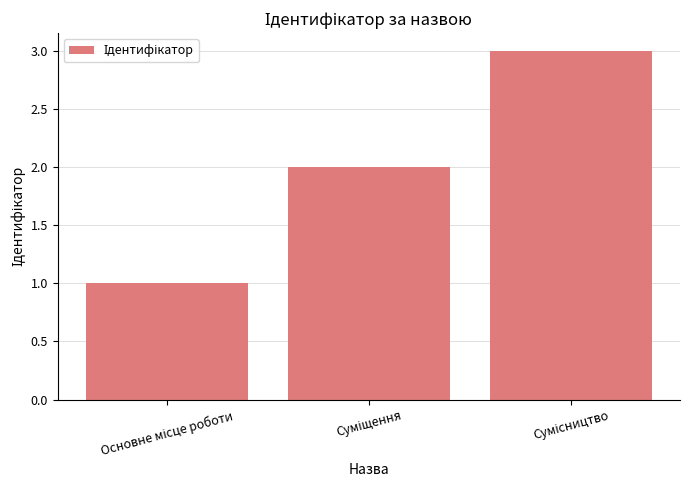

What is the sum of all values?

6